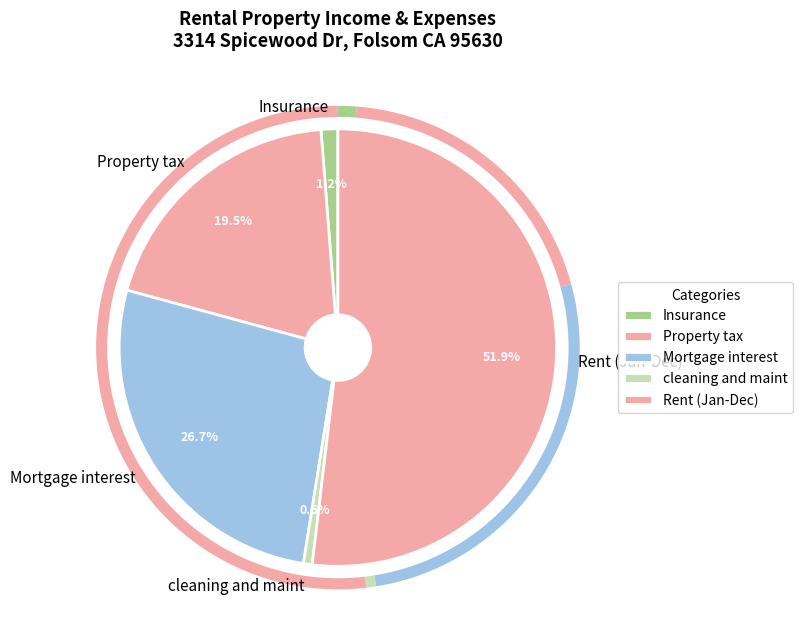

To the nearest percent, what percentage of the pie is Rent (Jan-Dec)?

52%